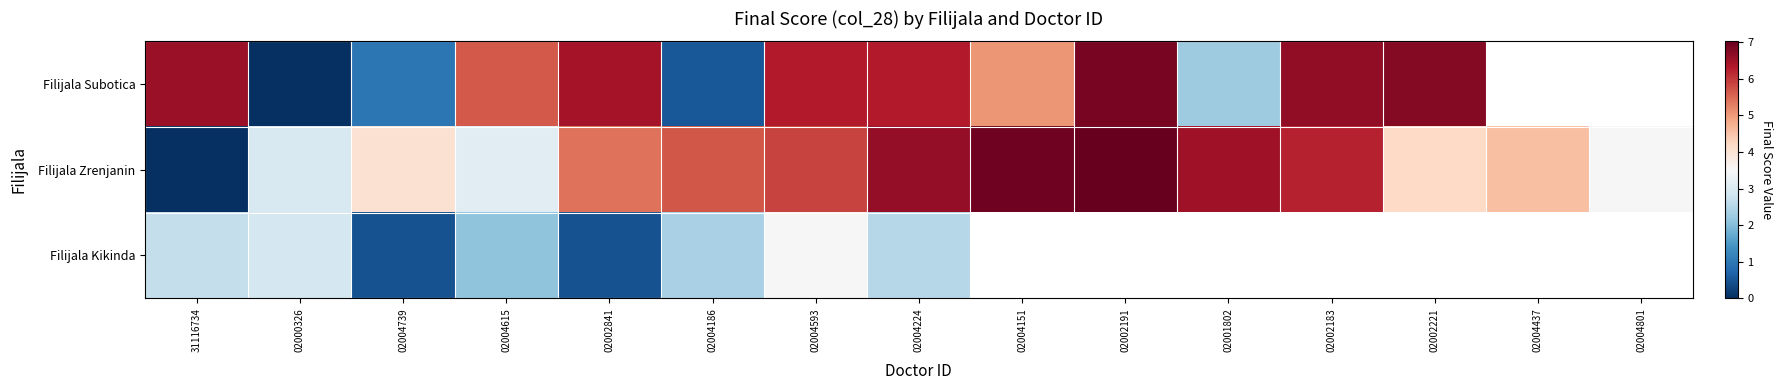

What is the approximate value of Filijala Zrenjanin at 02004186?

5.7